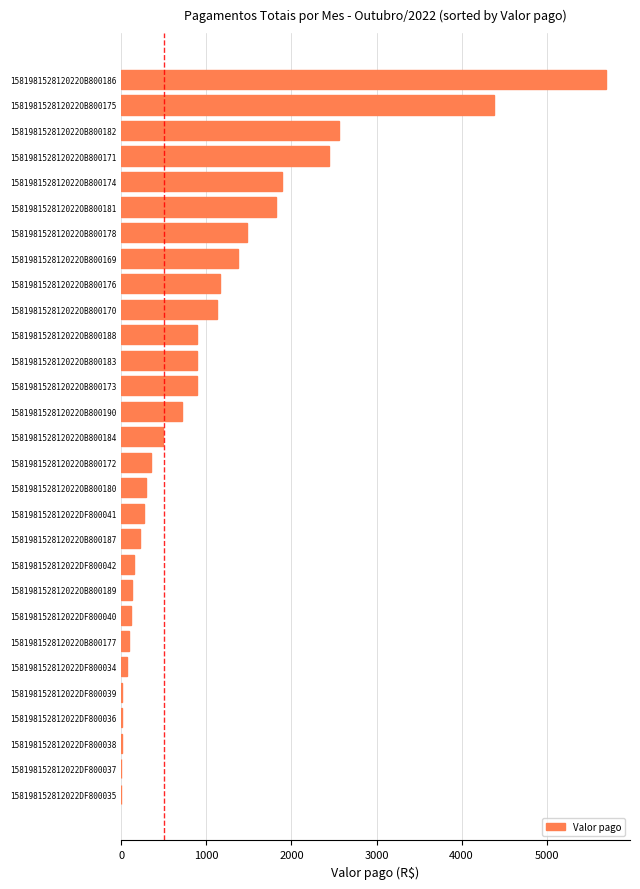

How many values exceed 490?

15